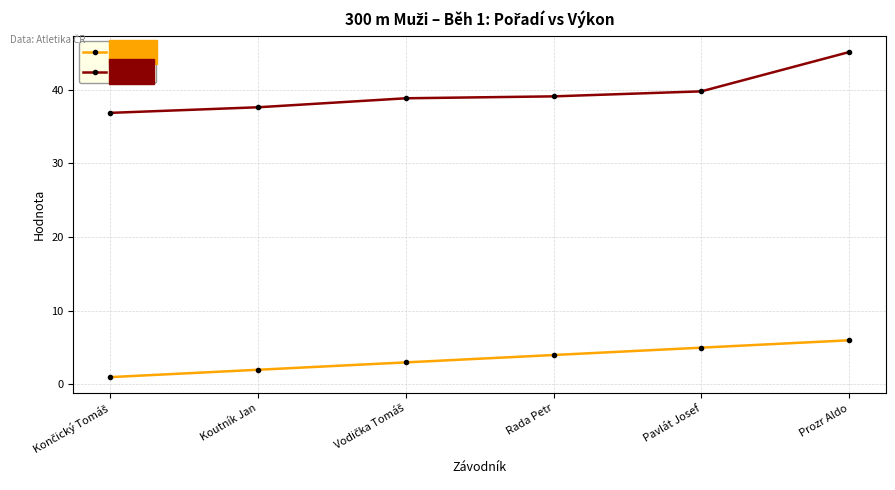

Which series has the largest total across all categories?

Výkon